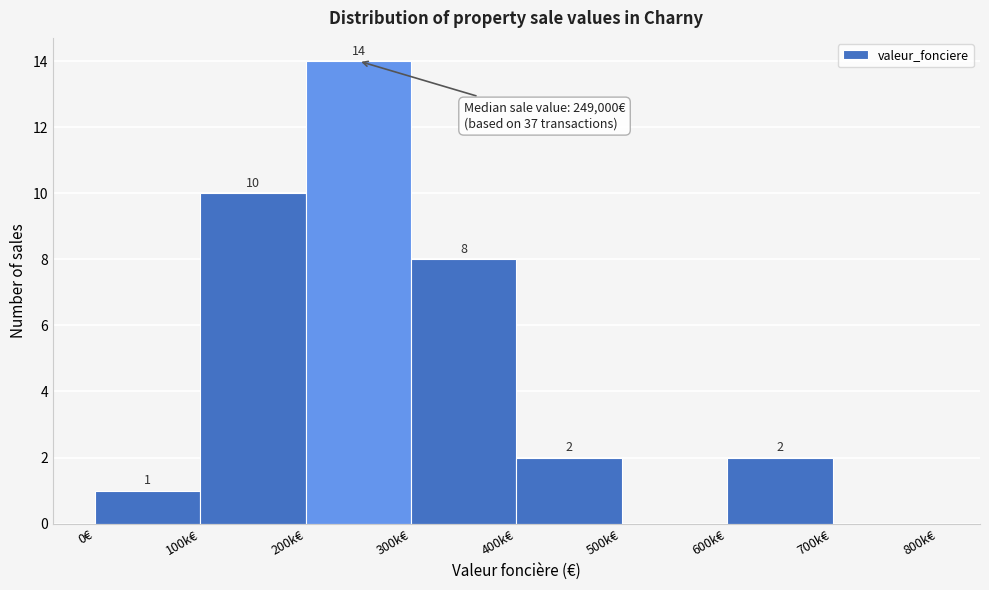

Reading right to left, extract all data points from this chart.

700k€=0	600k€=2	500k€=0	400k€=2	300k€=8	200k€=14	100k€=10	0€=1